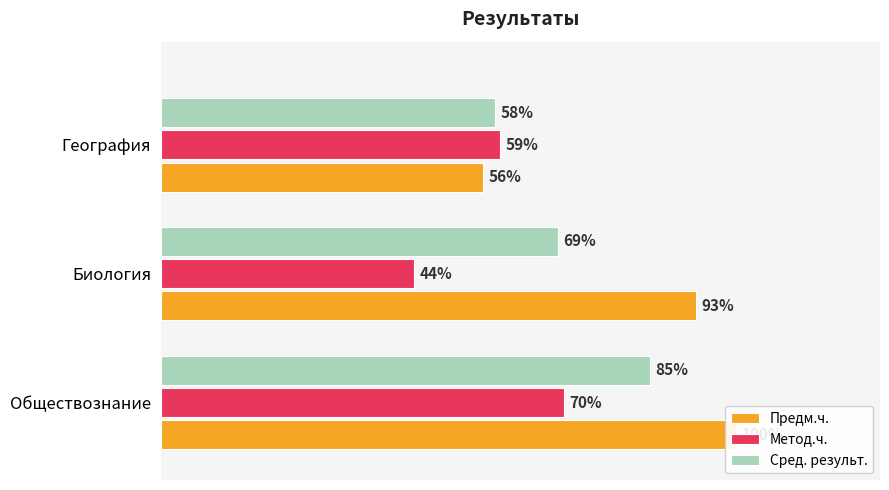

Are the bars grouped side by side (vs. stacked)?

Yes